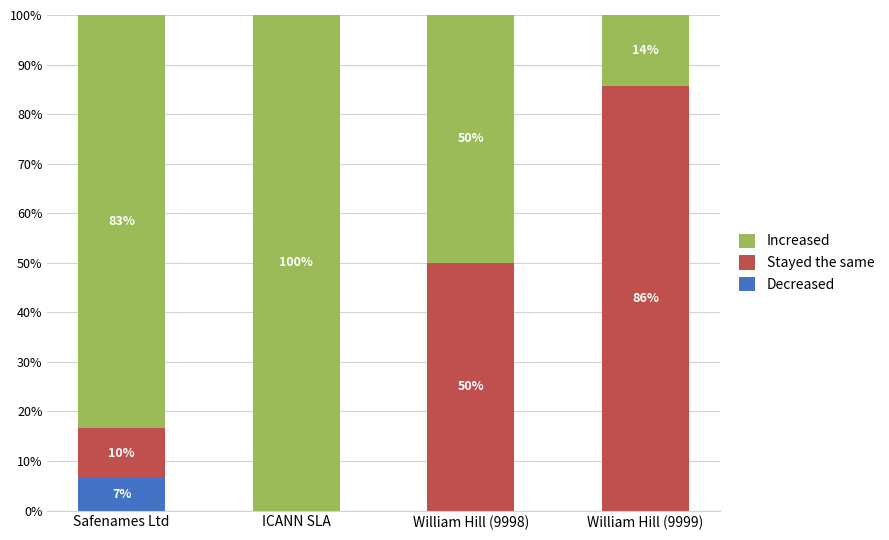

Which category has the highest value in the Decreased series?

Safenames Ltd